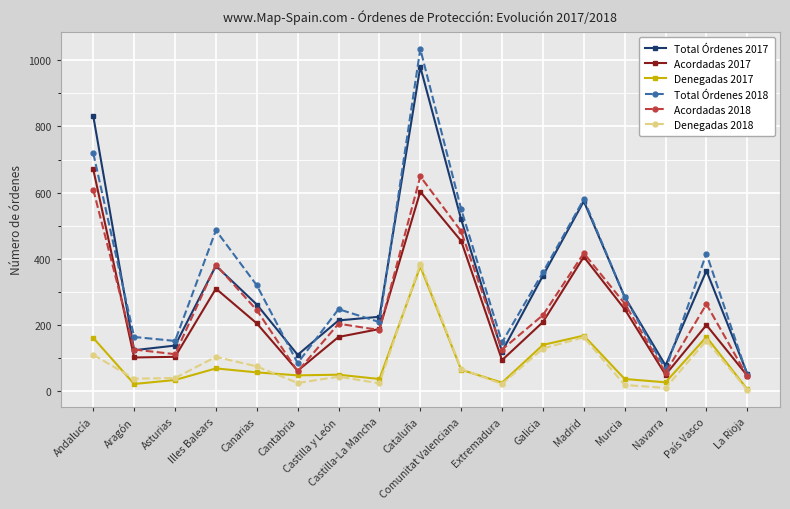

Which series changed the most between Aragón and Madrid?

Total Órdenes 2017